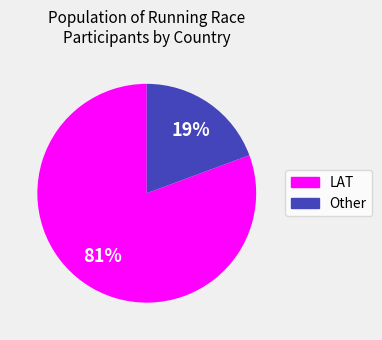

To the nearest percent, what is the average slice percentage?

50%